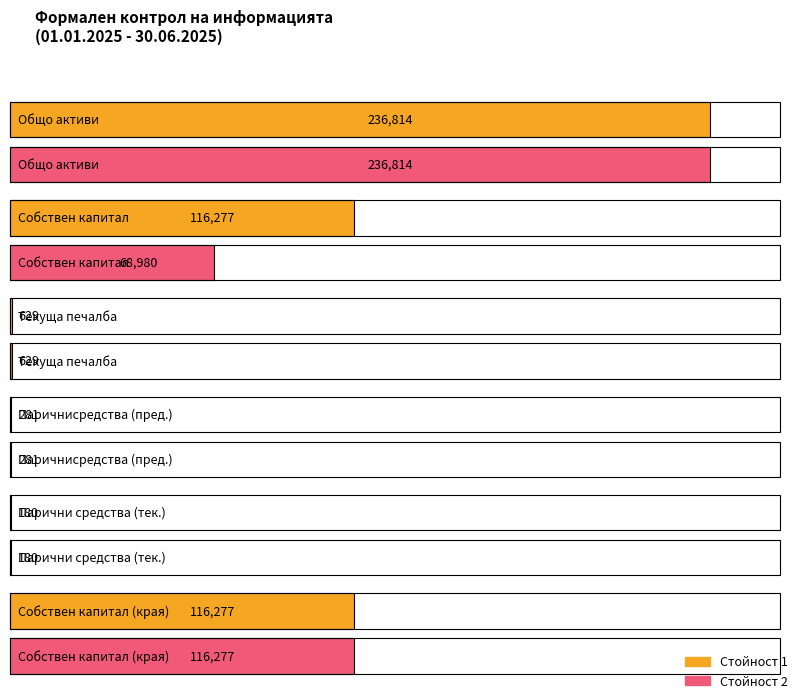

List the series in order of their overall mean, highest first.

Стойност 1, Стойност 2